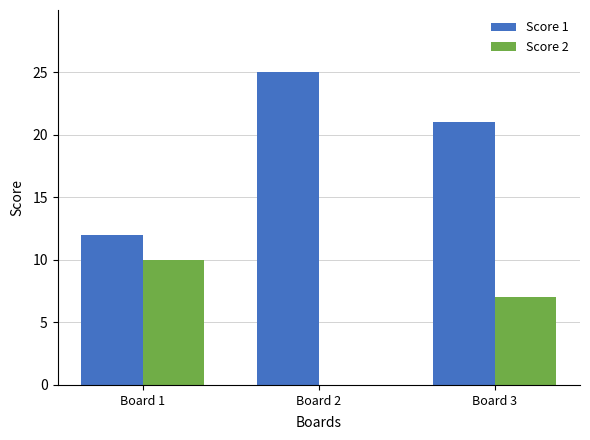

Does the chart contain stacked bars?

No